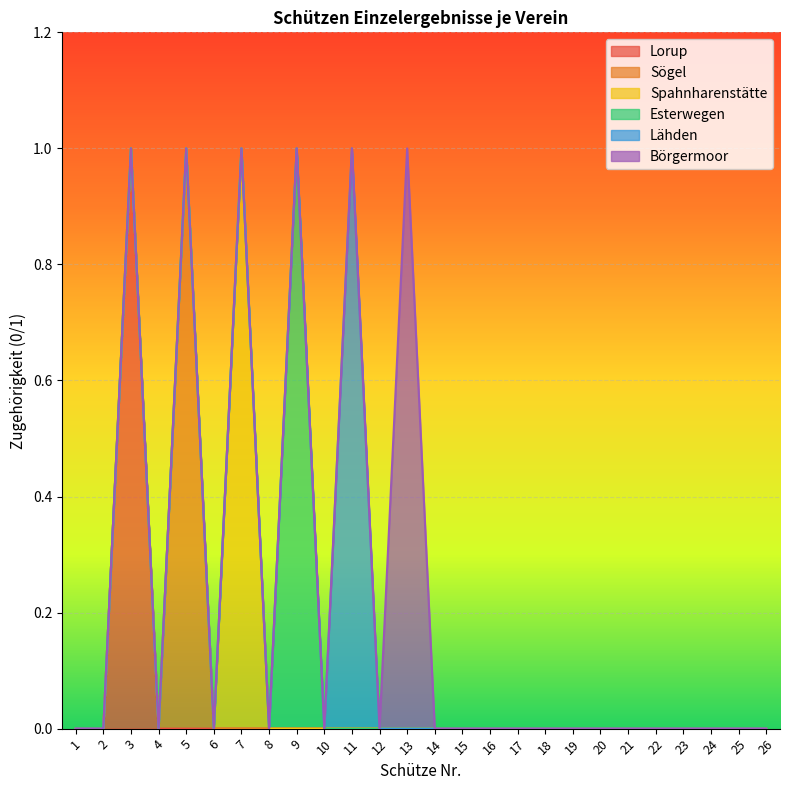

Which series changed the most between 18 and 20?

Lorup